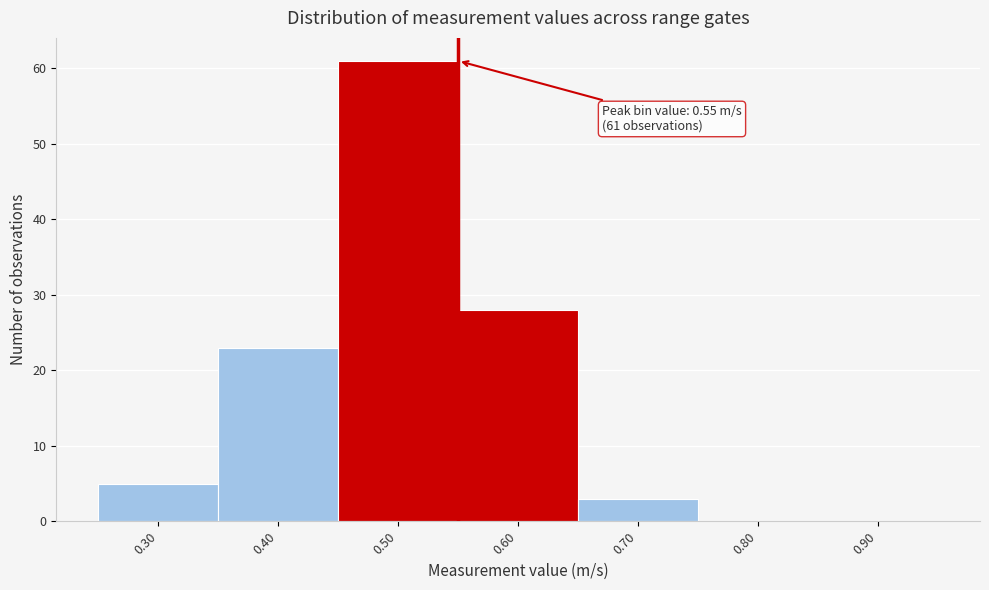

Which range on the x-axis has the tallest bar?

0.45 to 0.55